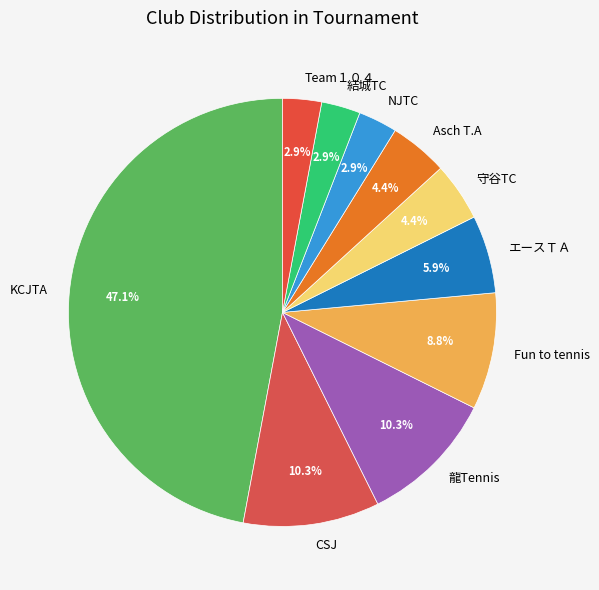

Combined, do 守谷TC and 龍Tennis account for over 50%?

No